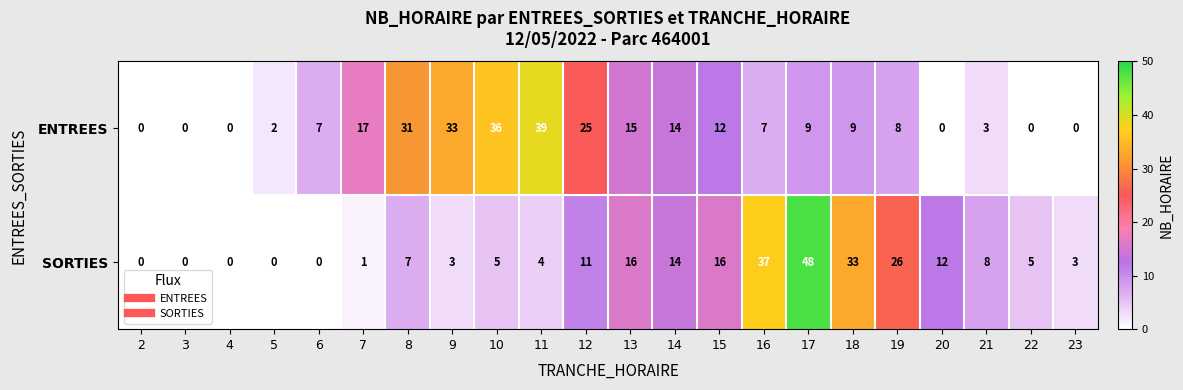

How many data points does each series have?

22